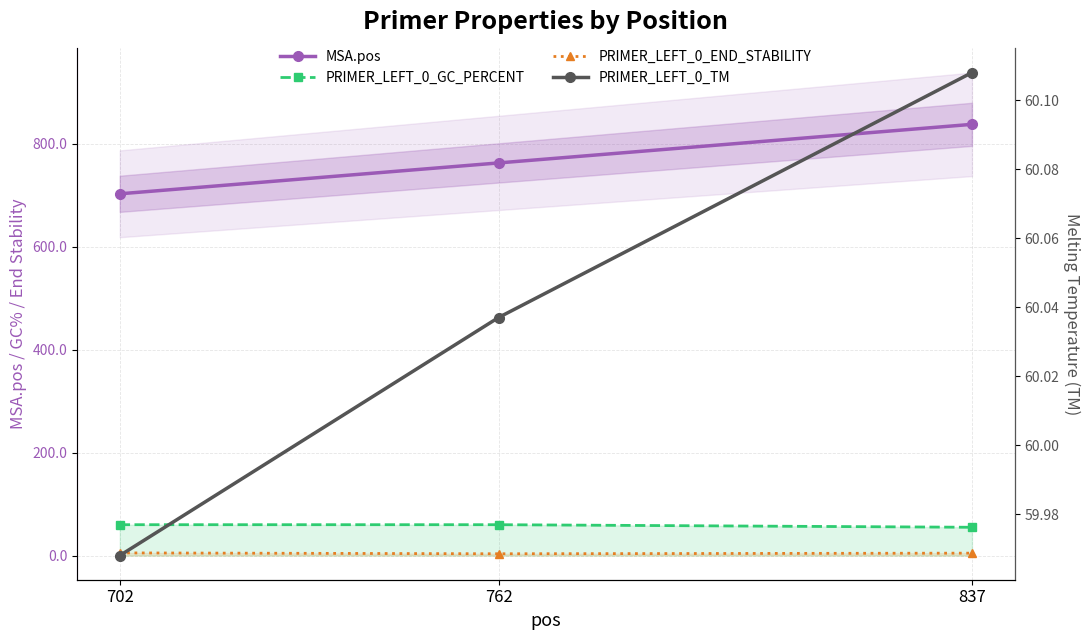

Which series changed the most between 702 and 837?

MSA.pos